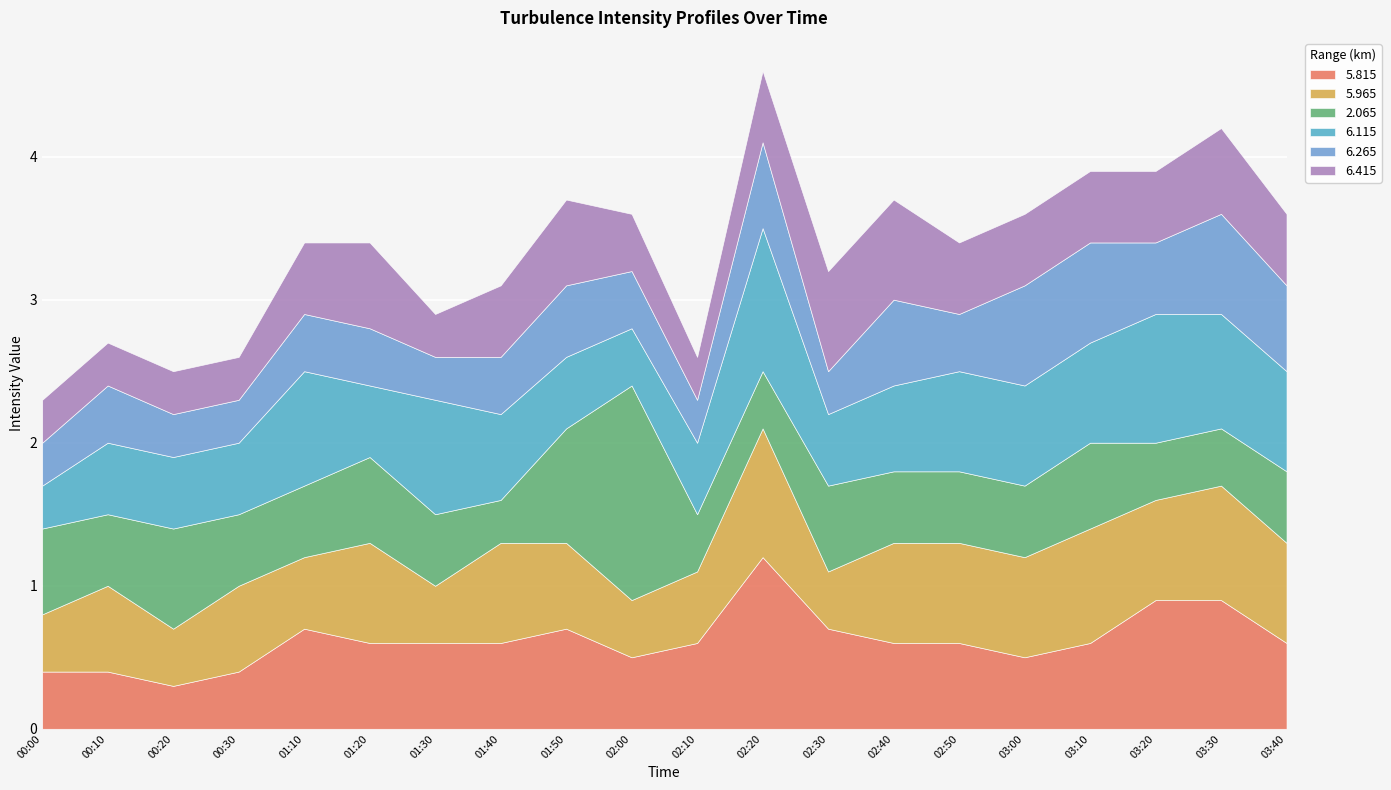

How many intersections are there between   6.115 and   2.065?

6